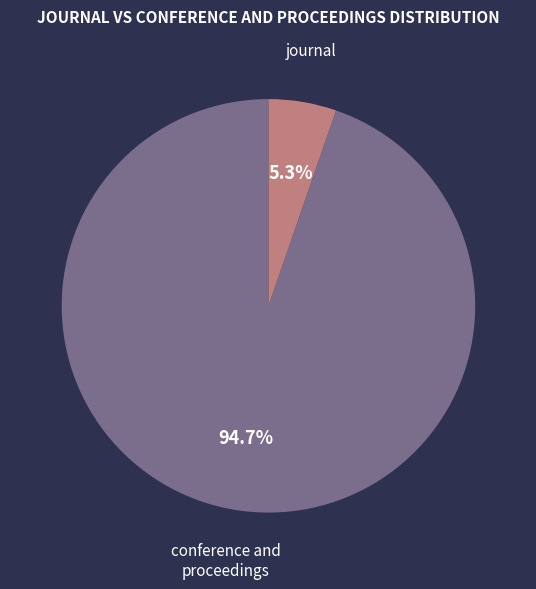

Between conference and proceedings and journal, which is larger?

journal